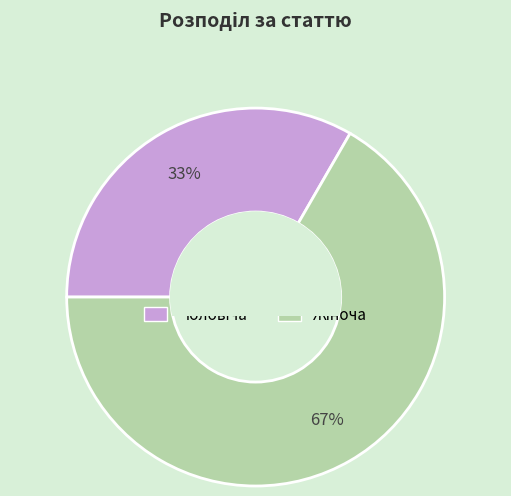

To the nearest percent, what is the average slice percentage?

50%